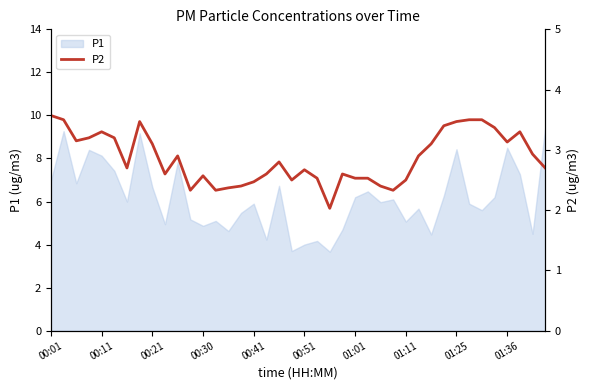

What is the minimum value for P1?

3.7